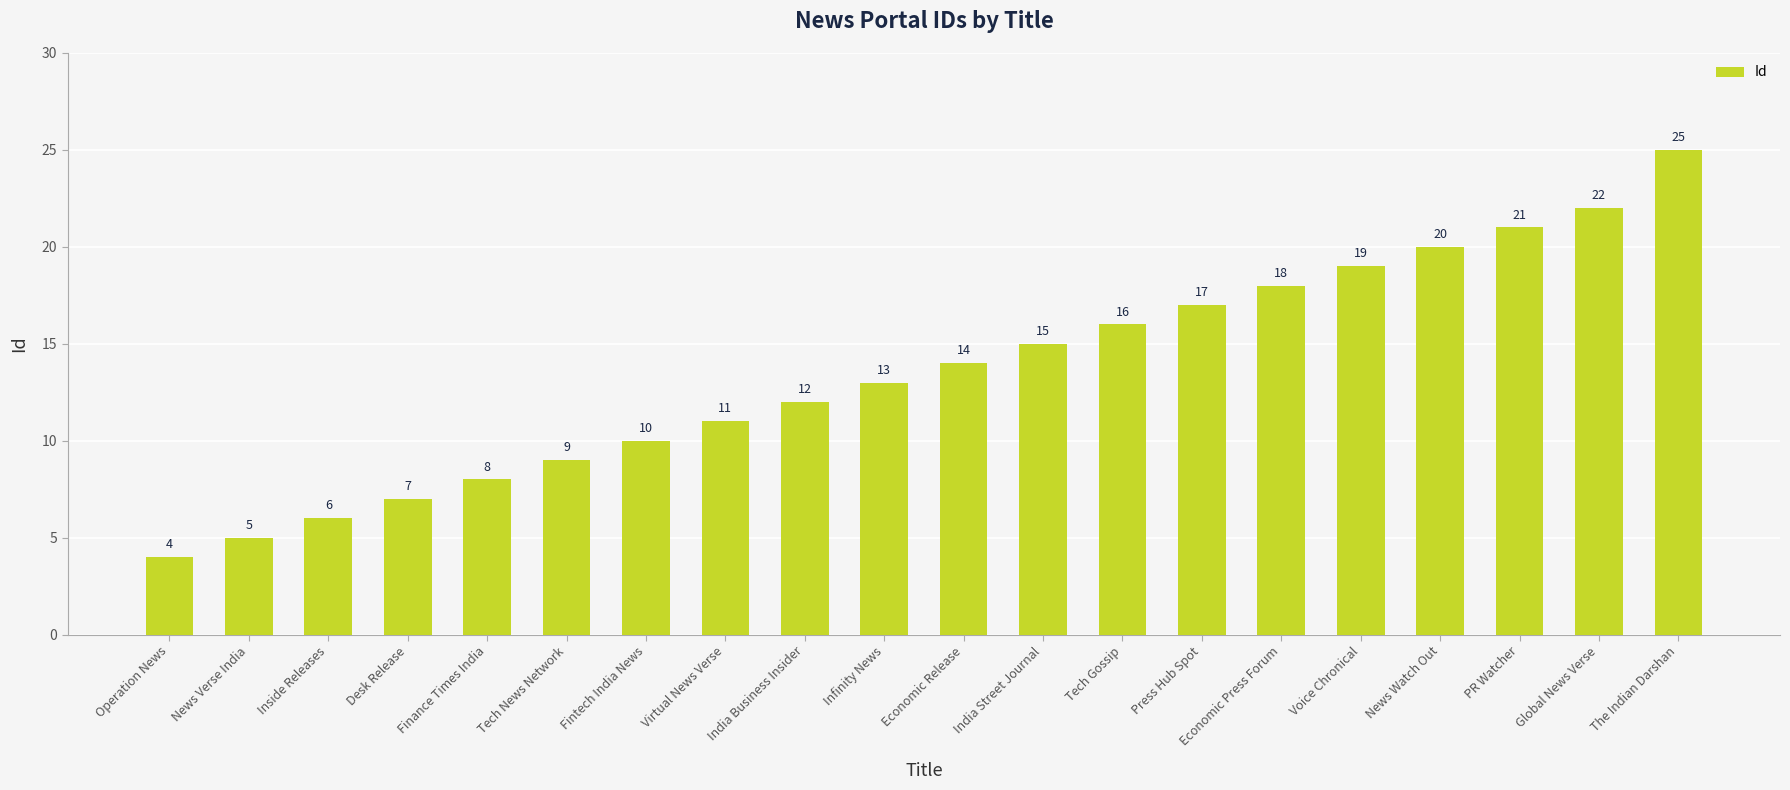

How many bars are there in total?

20